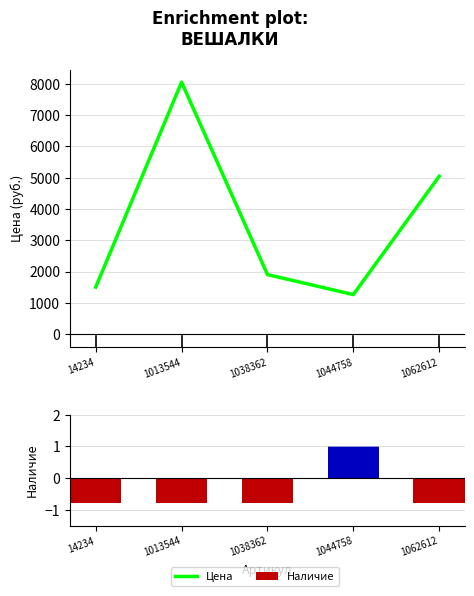

What is the difference between the second highest and minimum values?

3777